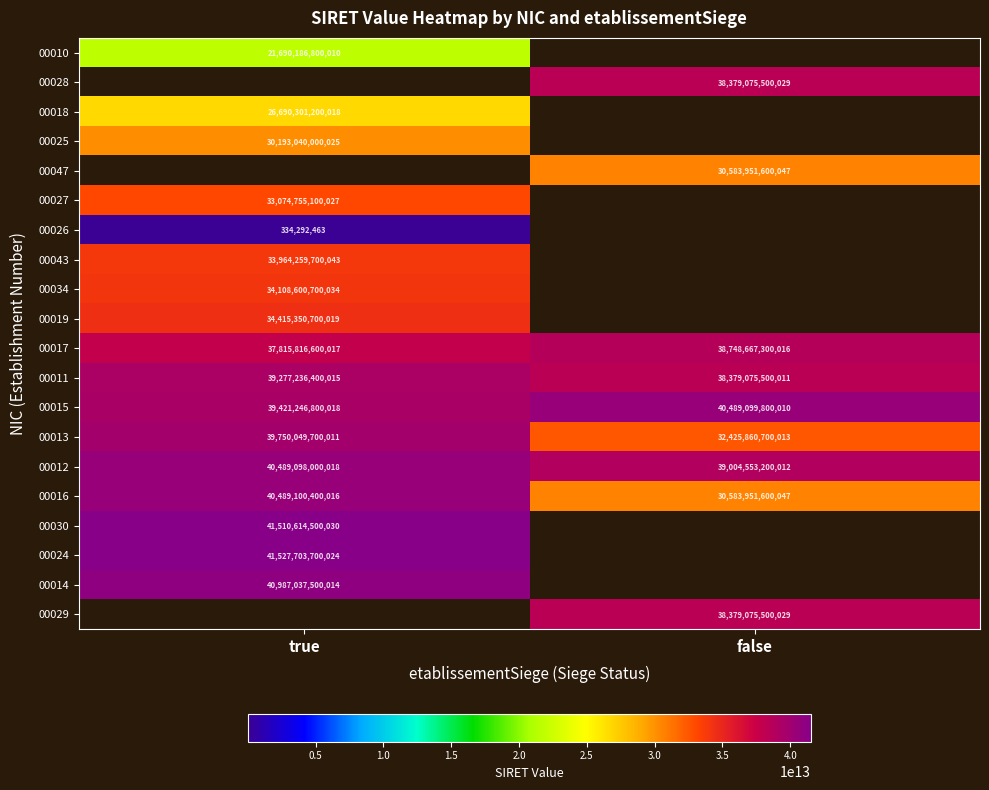

True or false: 00025 has a value of 11081719664929 at true.

False